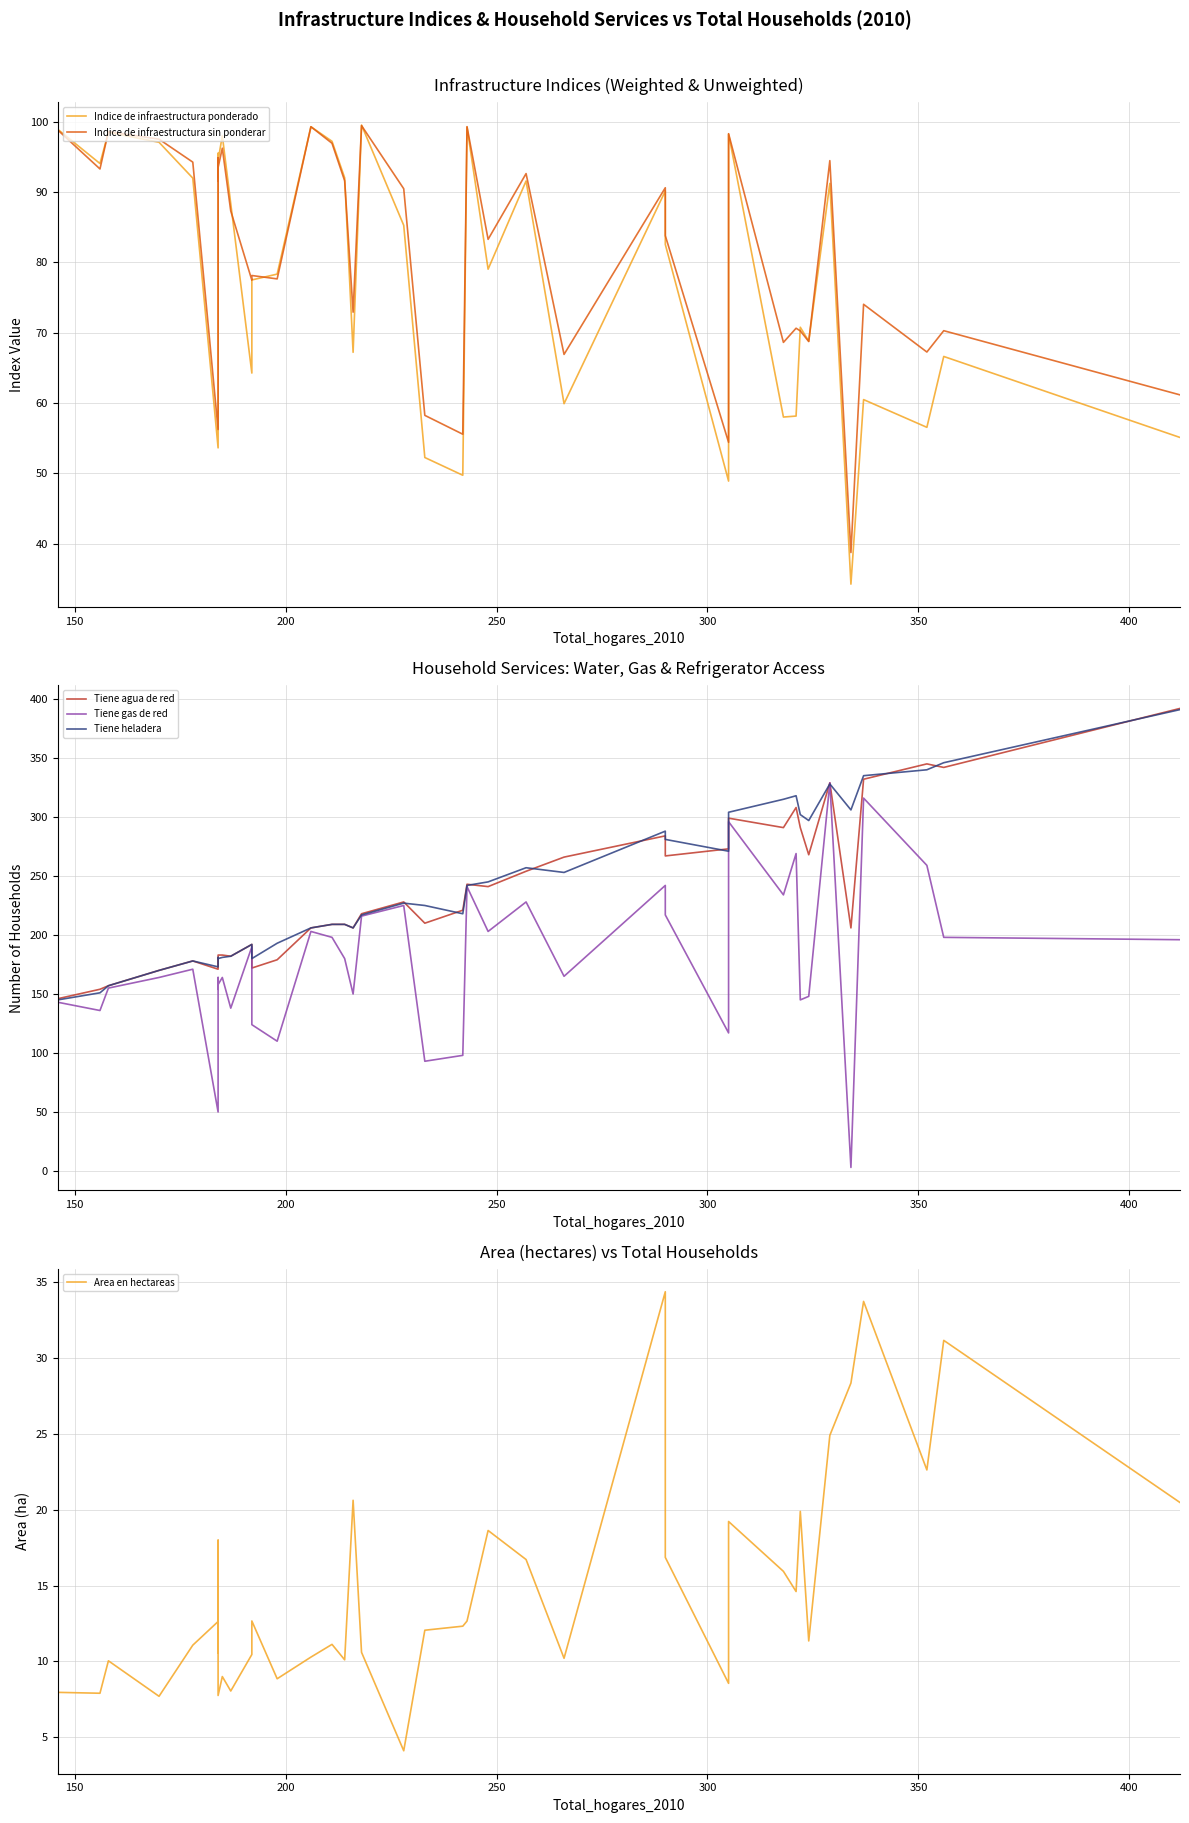

Reading right to left, transcribe all the data shown in this chart.

Indice de infraestructura ponderado: 55.1	66.6	56.6	60.5	34.3	91.2	68.8	70.8	58.2	58.0	98.2	48.9	82.5	90.1	59.9	91.6	79.0	99.2	49.8	52.3	85.3	99.5	67.2	92.0	97.2	99.3	78.3	77.5	64.3	88.3	98.0	94.5	92.1	95.5	53.6	92.0	97.1	98.5	94.0	98.9
Indice de infraestructura sin ponderar: 61.2	70.3	67.3	74.0	38.8	94.5	68.8	70.3	70.6	68.6	98.3	54.4	83.8	90.6	66.9	92.6	83.3	99.3	55.6	58.3	90.5	99.4	72.9	91.6	96.9	99.3	77.7	78.1	77.5	87.3	96.2	93.5	91.6	94.8	56.2	94.2	97.5	98.6	93.3	98.8
Tiene agua de red: 392.0	342.0	345.0	332.0	206.0	329.0	268.0	291.0	308.0	291.0	299.0	273.0	267.0	284.0	266.0	254.0	241.0	243.0	221.0	210.0	228.0	218.0	206.0	209.0	209.0	206.0	179.0	172.0	192.0	182.0	183.0	183.0	173.0	180.0	171.0	178.0	170.0	157.0	154.0	146.0
Tiene gas de red: 196.0	198.0	259.0	316.0	3.0	329.0	148.0	145.0	269.0	234.0	296.0	117.0	217.0	242.0	165.0	228.0	203.0	241.0	98.0	93.0	225.0	216.0	150.0	180.0	198.0	203.0	110.0	124.0	190.0	138.0	164.0	158.0	154.0	164.0	50.0	171.0	164.0	155.0	136.0	143.0
Tiene heladera: 391.0	346.0	340.0	335.0	306.0	328.0	297.0	302.0	318.0	315.0	304.0	271.0	281.0	288.0	253.0	257.0	245.0	242.0	218.0	225.0	227.0	217.0	206.0	209.0	209.0	206.0	193.0	180.0	192.0	182.0	181.0	180.0	180.0	181.0	173.0	178.0	170.0	157.0	151.0	145.0
Area en hectareas: 20.5	31.2	22.6	33.7	28.3	24.9	11.3	19.9	14.6	15.9	19.2	8.6	16.9	34.4	10.2	16.7	18.6	12.7	12.3	12.1	4.1	10.6	20.6	10.1	11.1	10.3	8.9	12.7	10.5	8.1	9.0	7.8	18.0	10.5	12.6	11.1	7.7	10.0	7.9	8.0